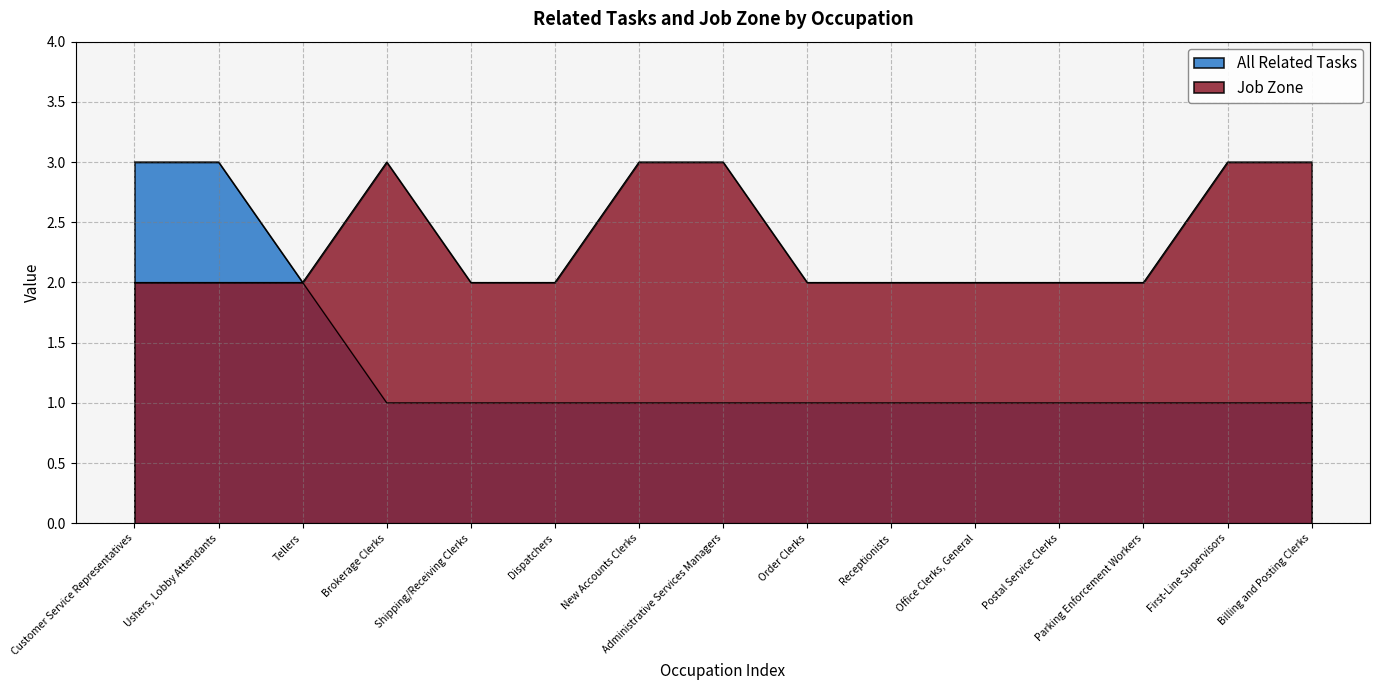

Which series has the largest total across all categories?

Job Zone